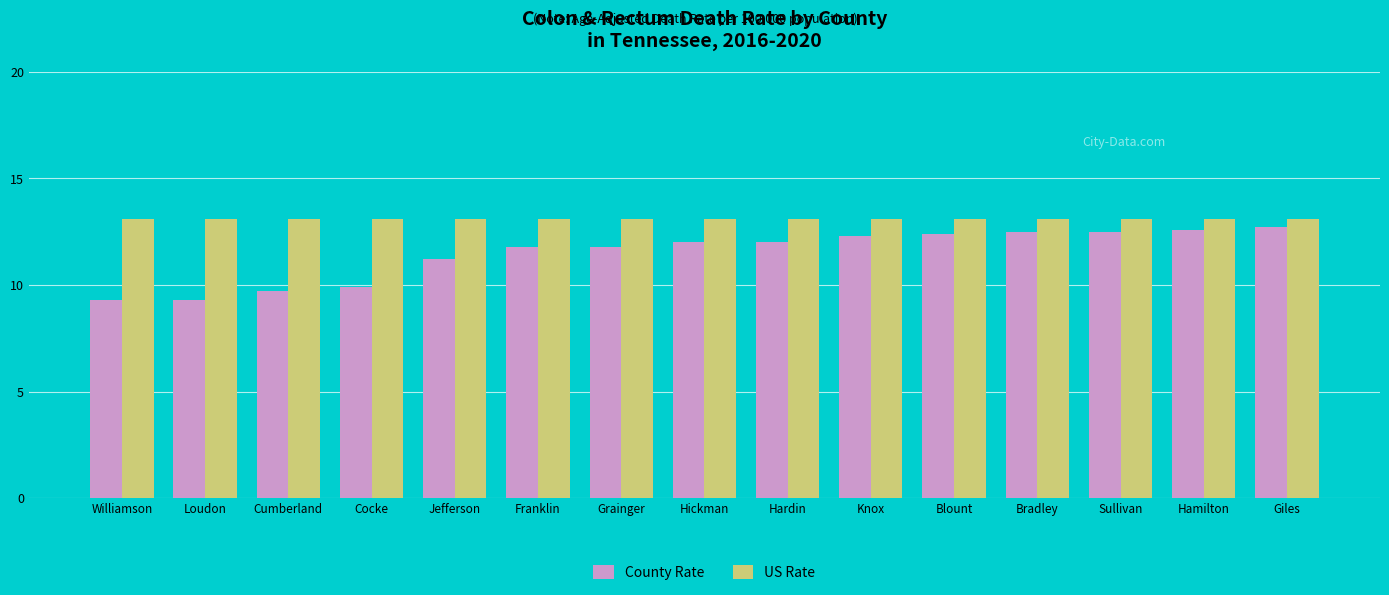

What is the approximate value of County Rate at Sullivan?

12.5